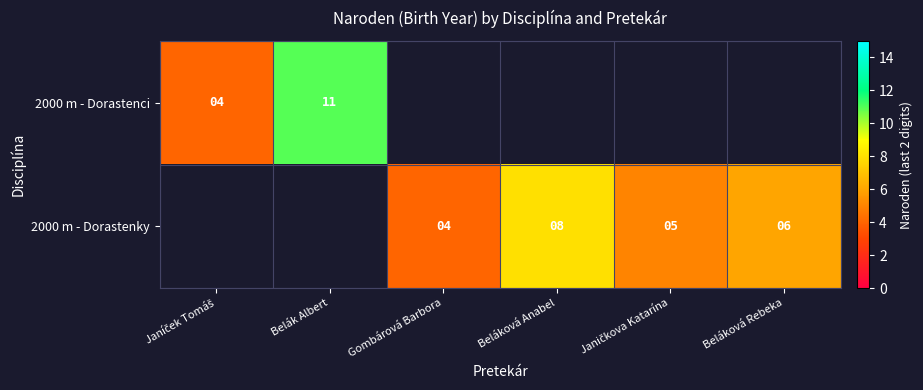

Is it true that 2000 m - Dorastenky equals 2 at Gombárová Barbora?

False